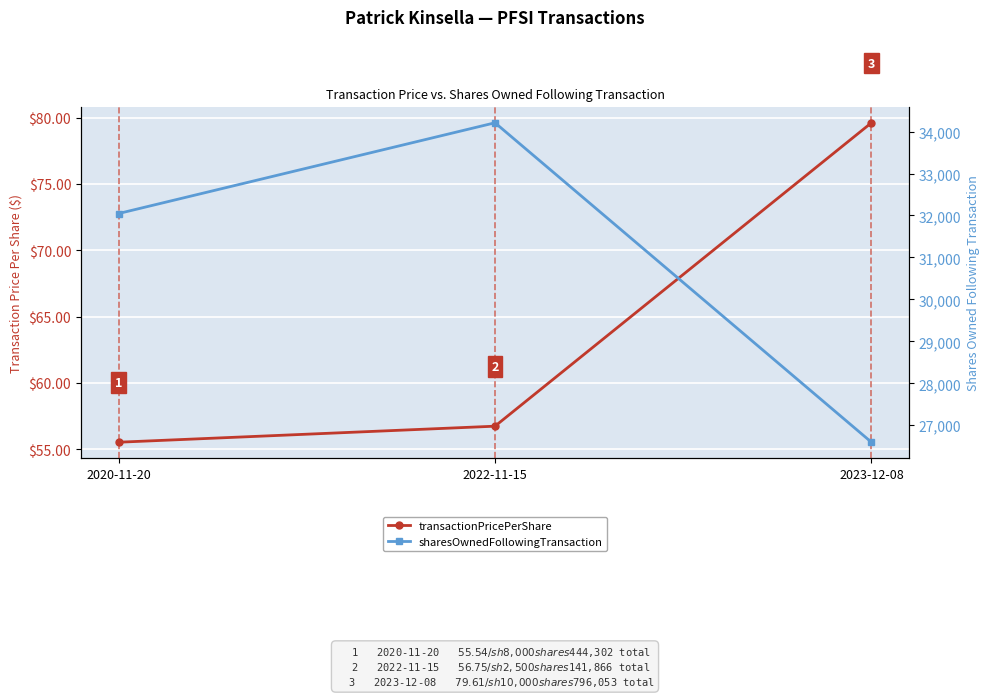

What are all the series names shown in the legend?

transactionPricePerShare, sharesOwnedFollowingTransaction